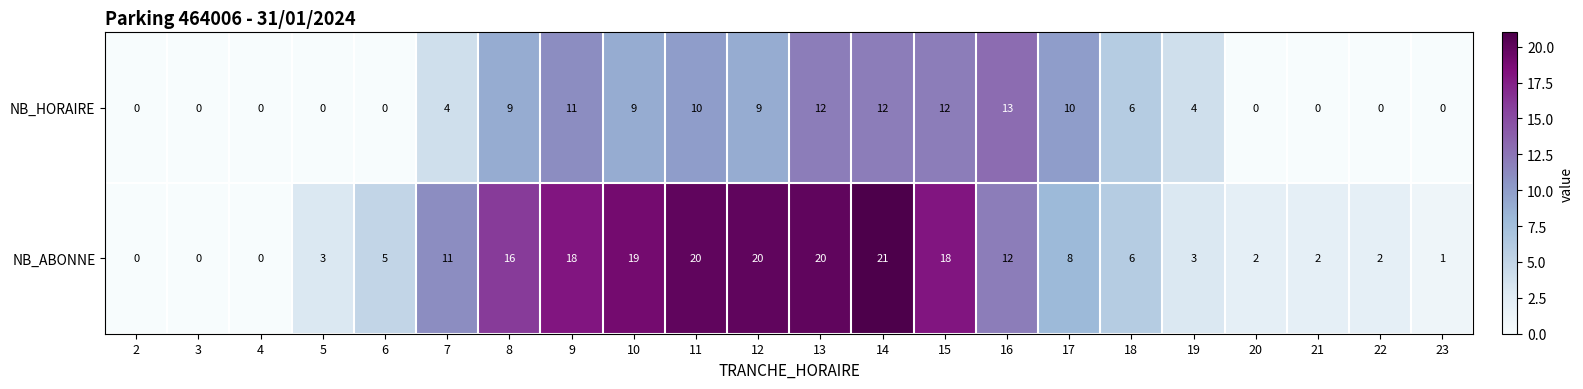

What is the difference between the NB_HORAIRE values at 4 and 16?

13